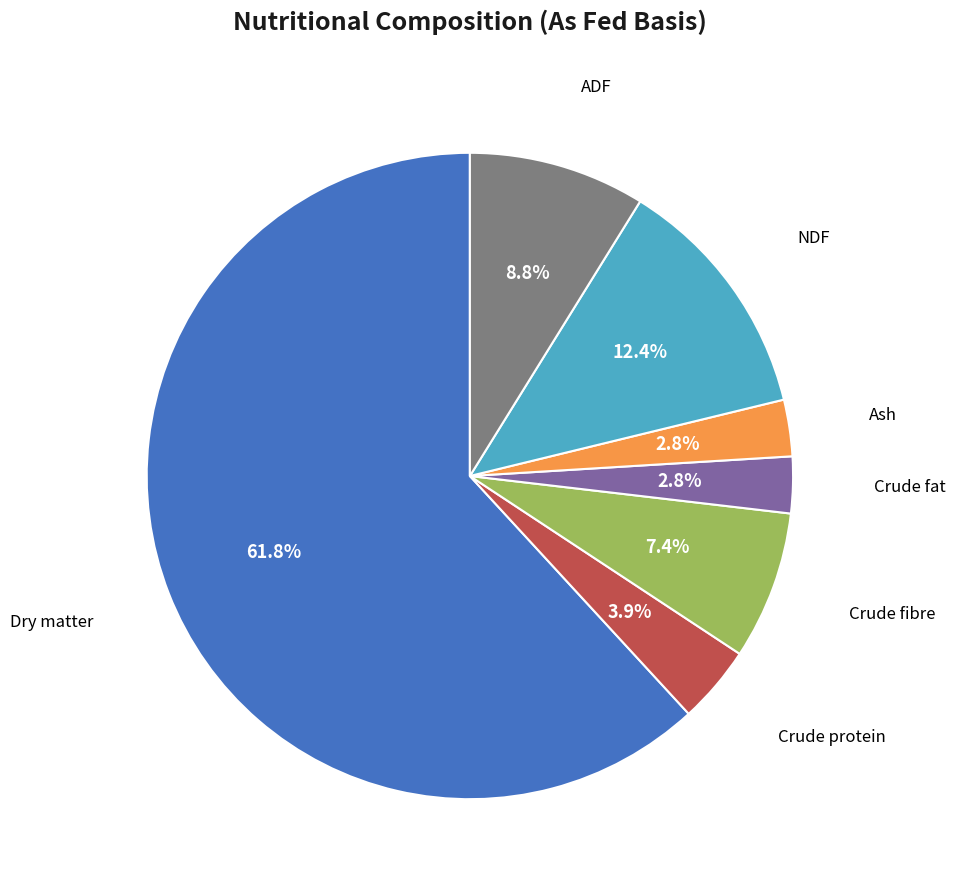

How many slices are in this pie chart?

7